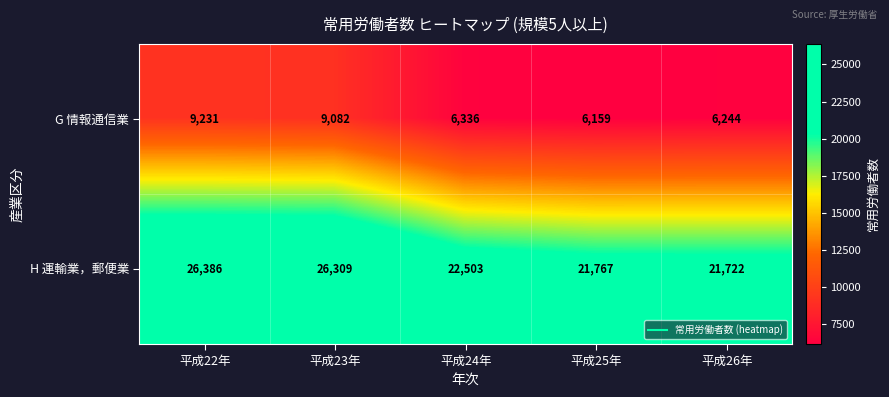

What is the approximate value of G 情報通信業 at 平成23年, to the nearest 10?

9080